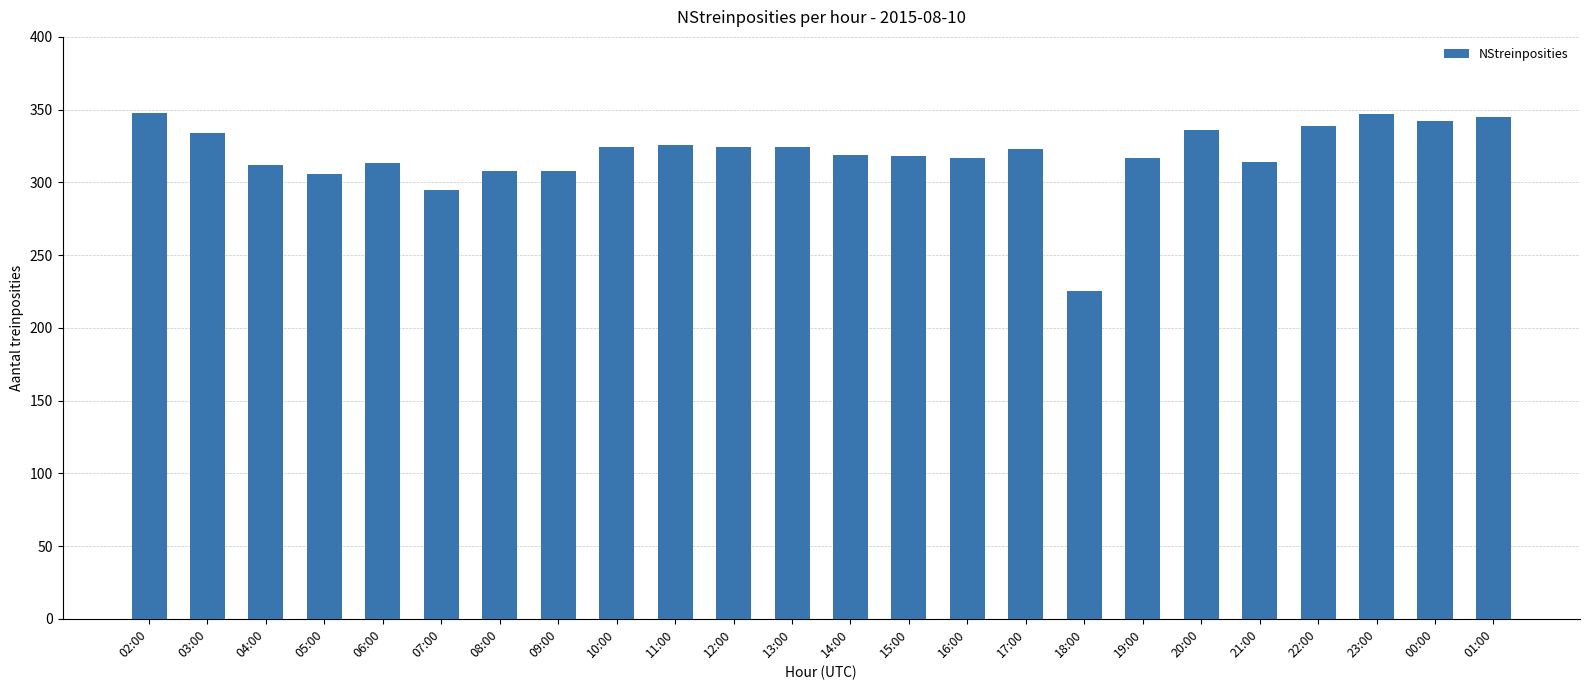

Is it true that the value at 08:00 is 308?

True